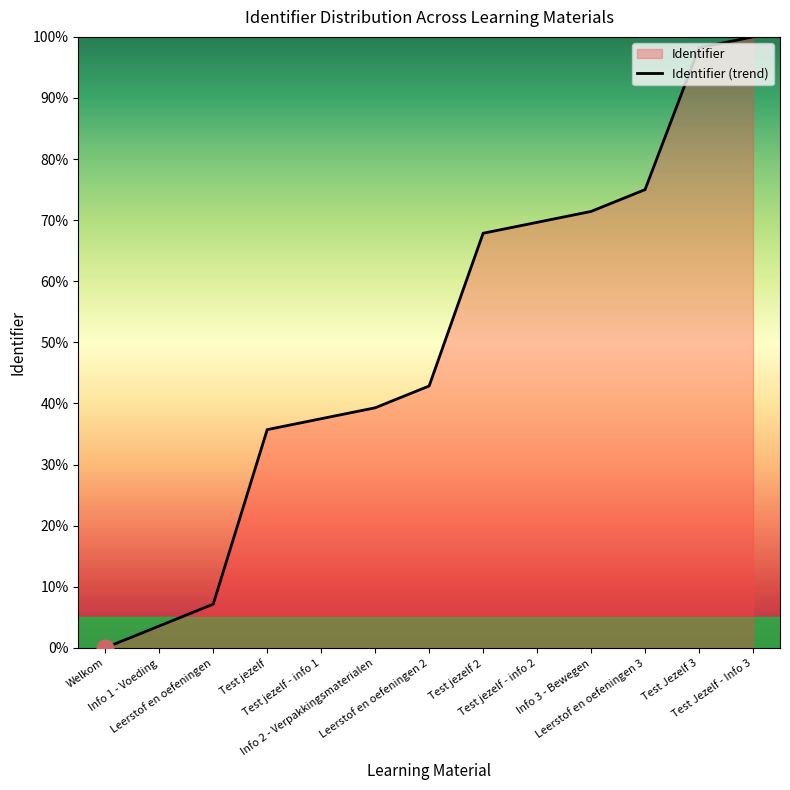

Does the chart have visible grid lines?

No